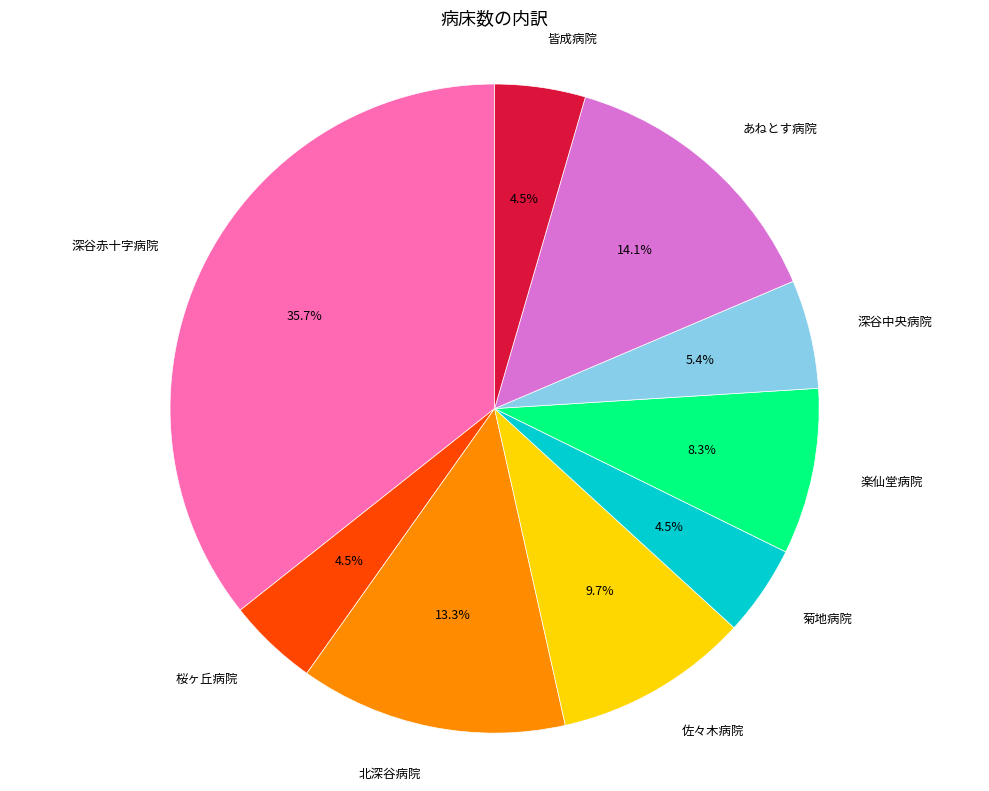

Which slice is the largest?

深谷赤十字病院